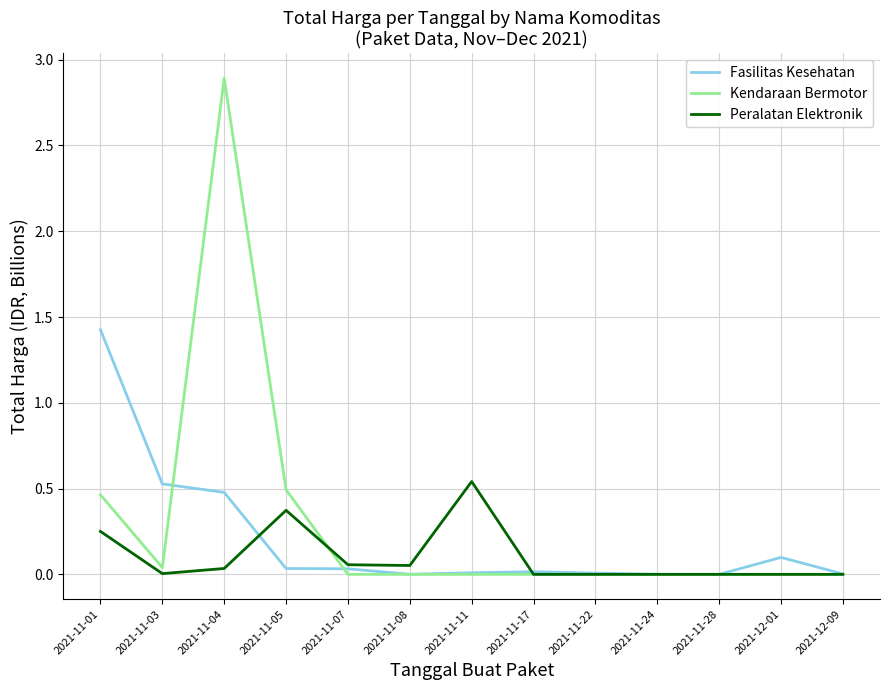

What are all the series names shown in the legend?

Fasilitas Kesehatan, Kendaraan Bermotor, Peralatan Elektronik